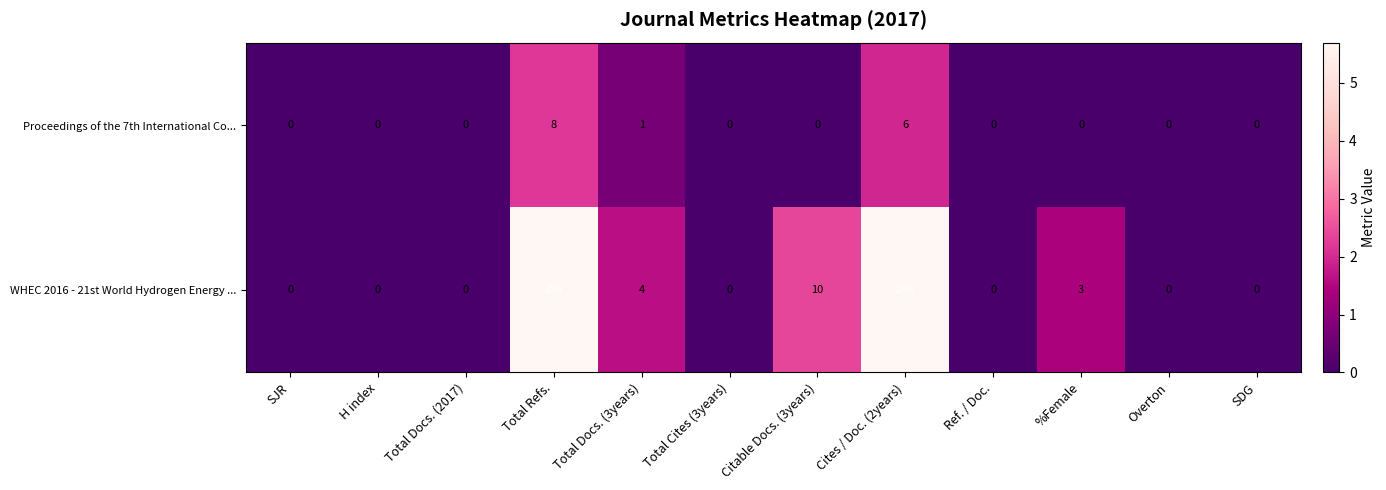

The Proceedings of the 7th International Co... series shows 5 at SDG. True or false?

False